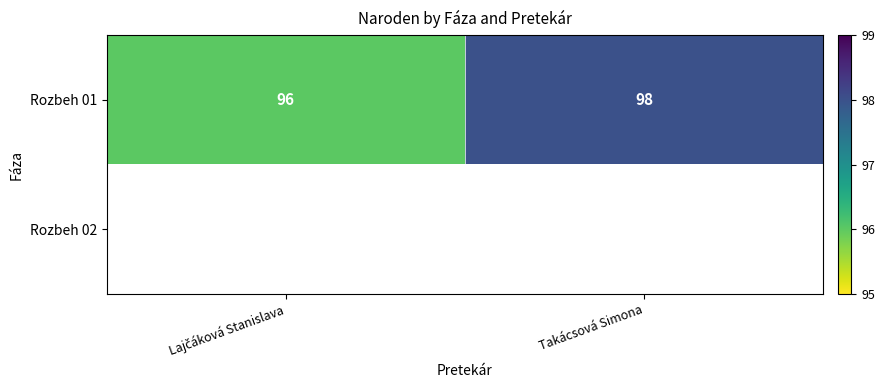

What is the minimum value for Rozbeh 01?

96